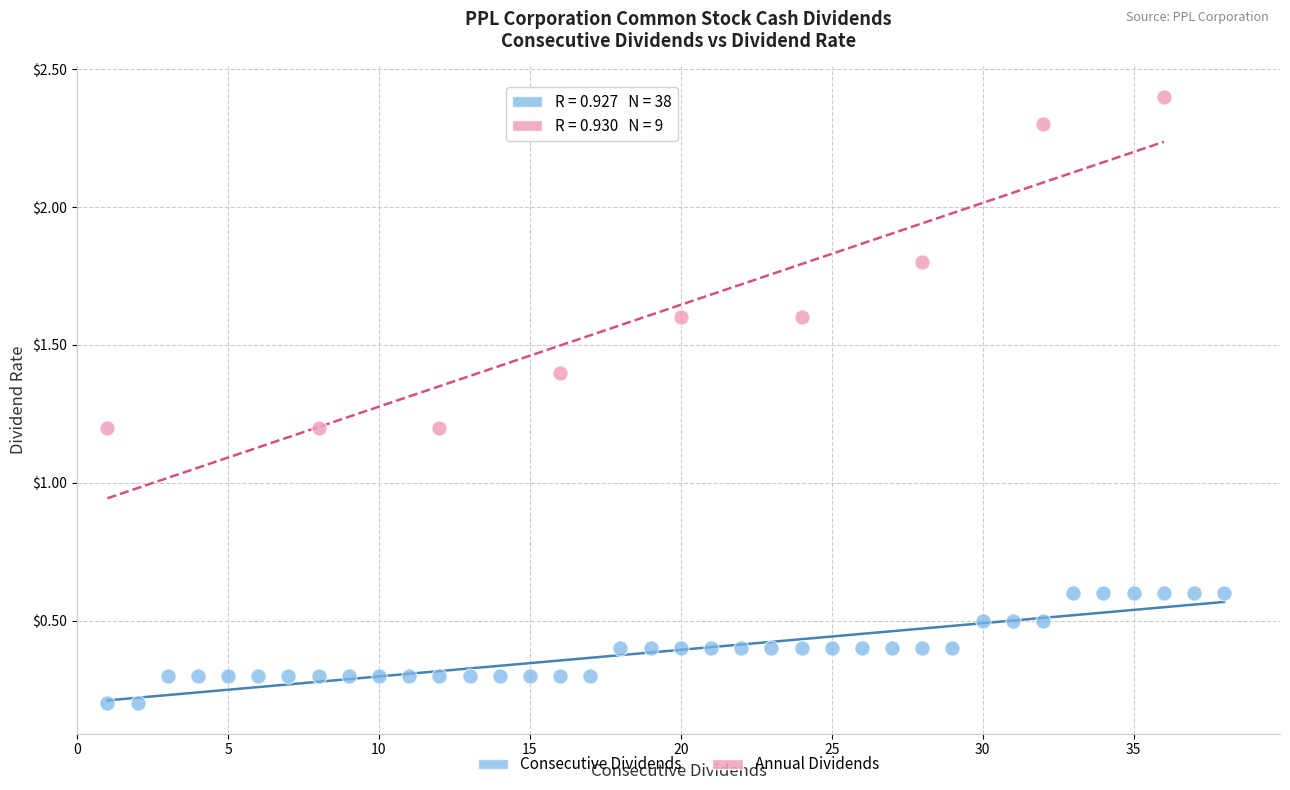

Which series reaches the minimum Y coordinate?

Consecutive Dividends